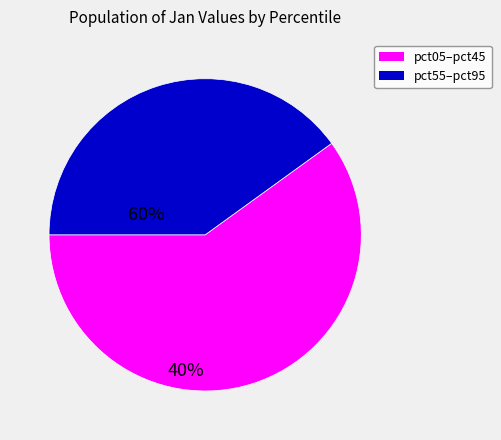

Is there a majority slice in this chart?

Yes